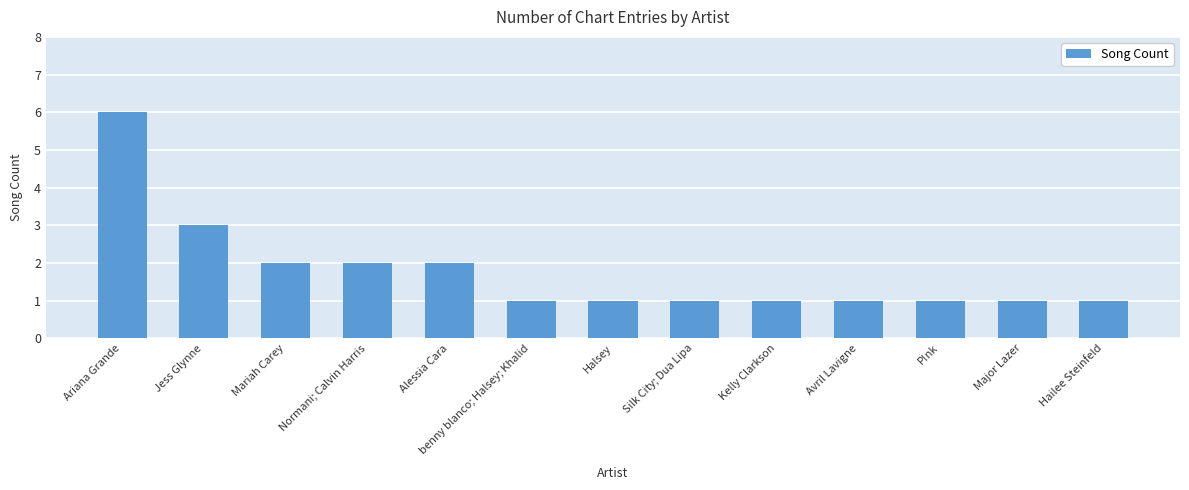

Reading right to left, what are all the values shown in this chart?

Hailee Steinfeld=1	Major Lazer=1	P!nk=1	Avril Lavigne=1	Kelly Clarkson=1	Silk City; Dua Lipa=1	Halsey=1	benny blanco; Halsey; Khalid=1	Alessia Cara=2	Normani; Calvin Harris=2	Mariah Carey=2	Jess Glynne=3	Ariana Grande=6